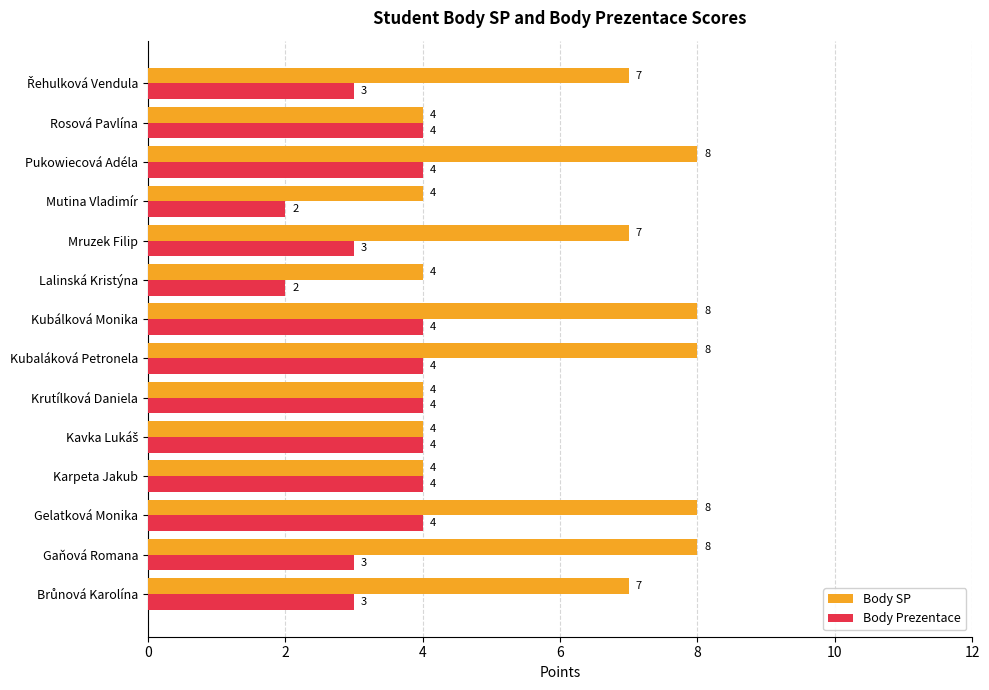

What is the minimum value for Body SP?

4